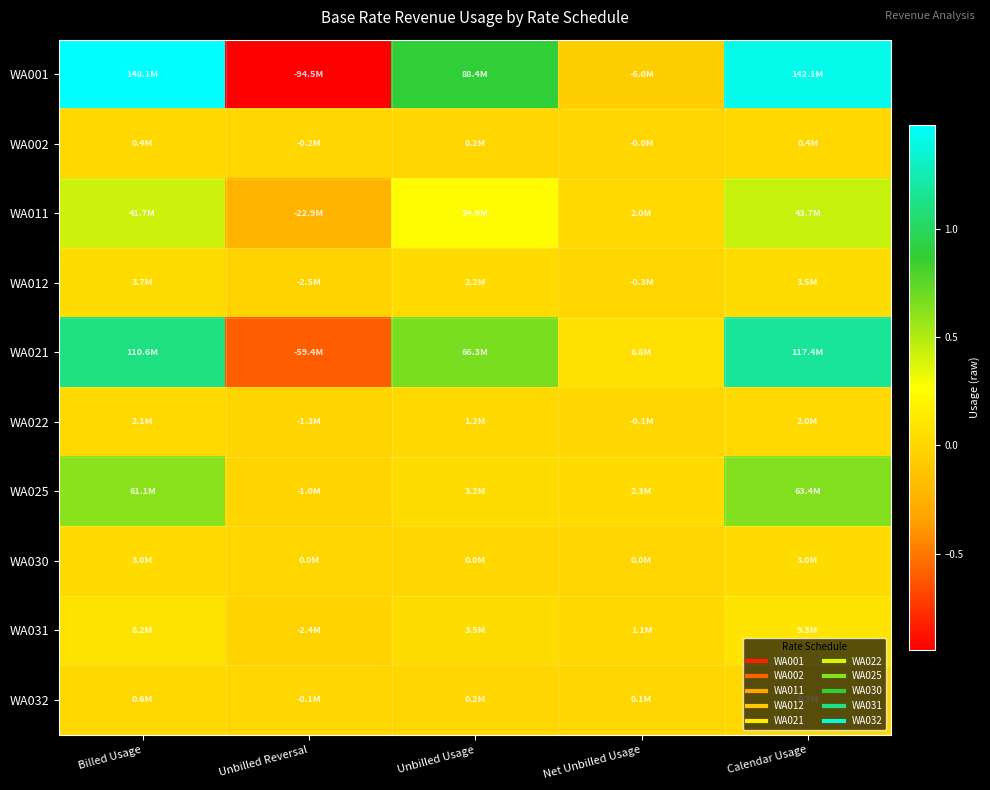

At Unbilled Usage, list the series in order from largest to smallest.

WA001, WA021, WA011, WA031, WA025, WA012, WA022, WA002, WA032, WA030